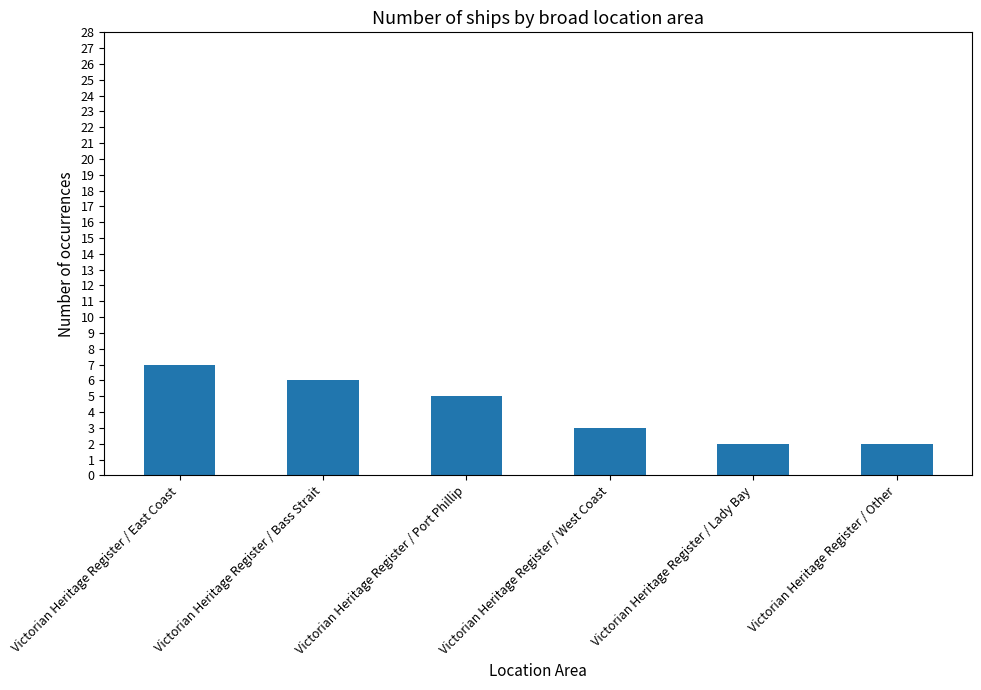

What is the minimum value shown in the chart?

2